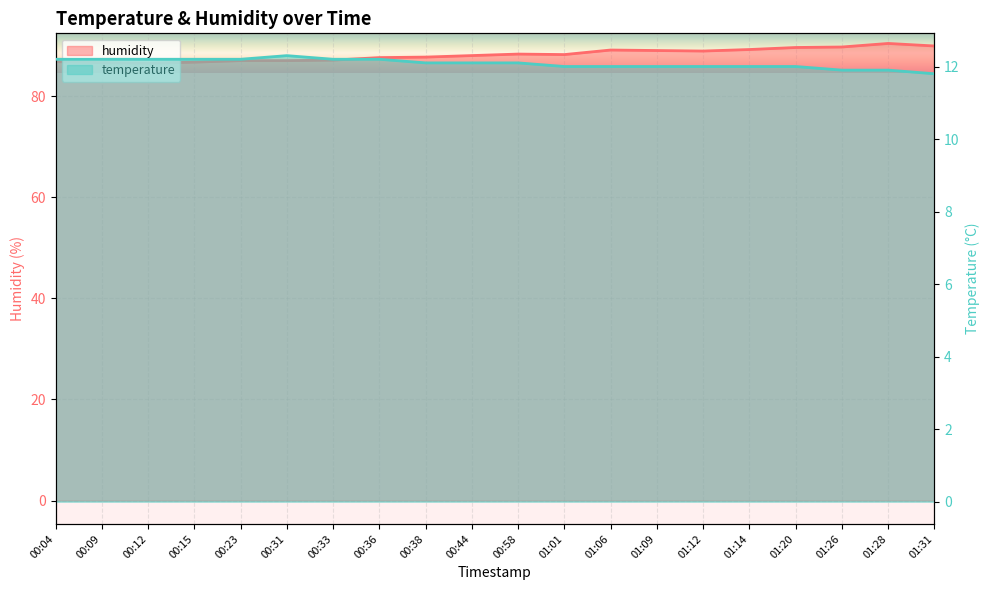

Between 00:04 and 00:44, which series saw the biggest shift?

humidity